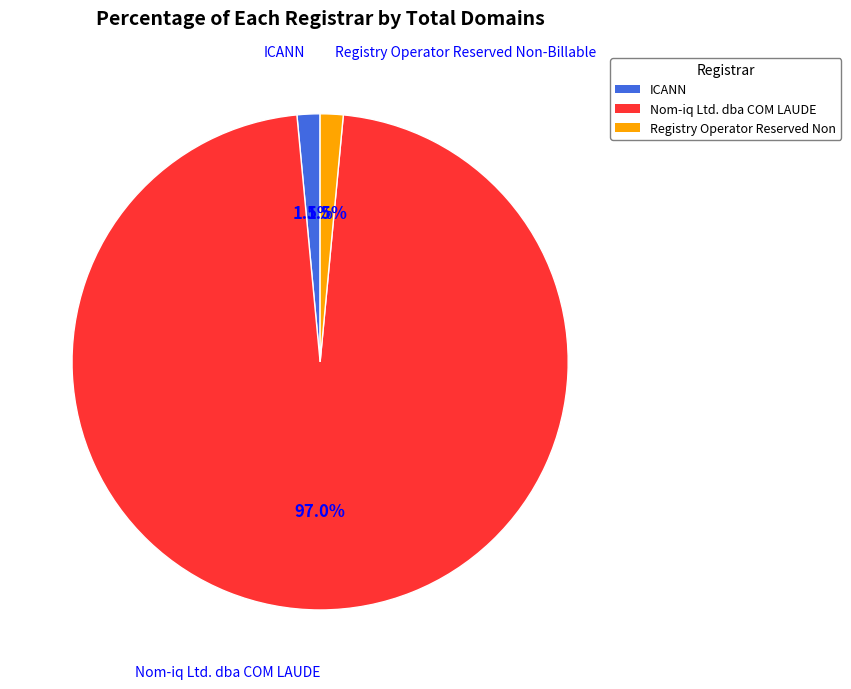

What is the largest slice in the pie chart?

Nom-iq Ltd. dba COM LAUDE